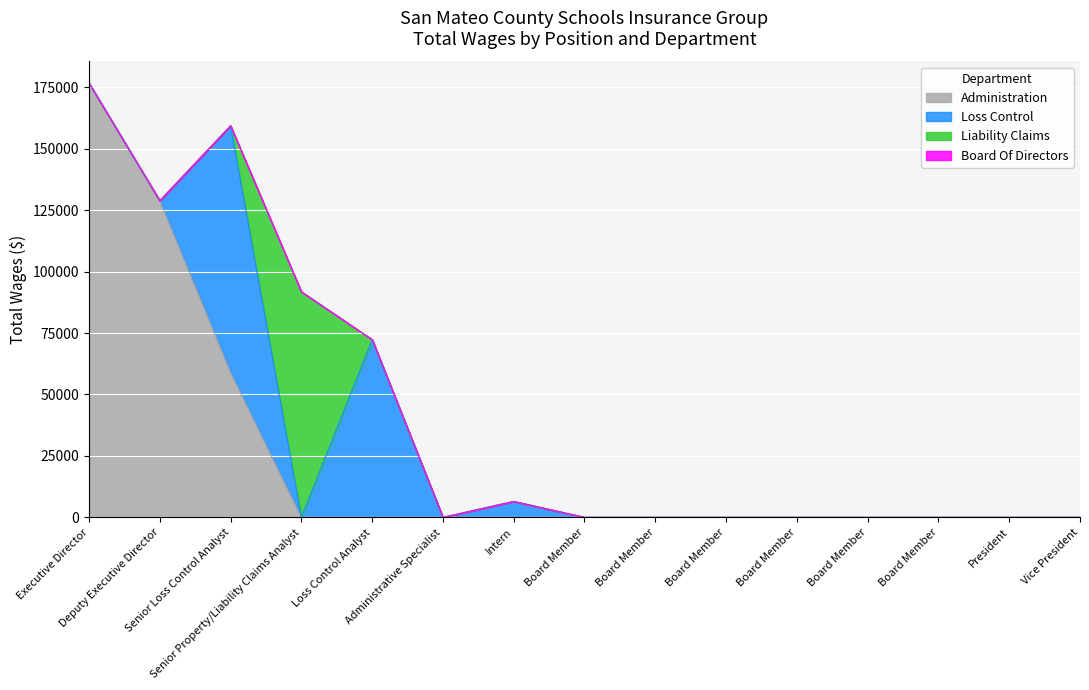

The value of Liability Claims at Board Member is 41973. True or false?

False